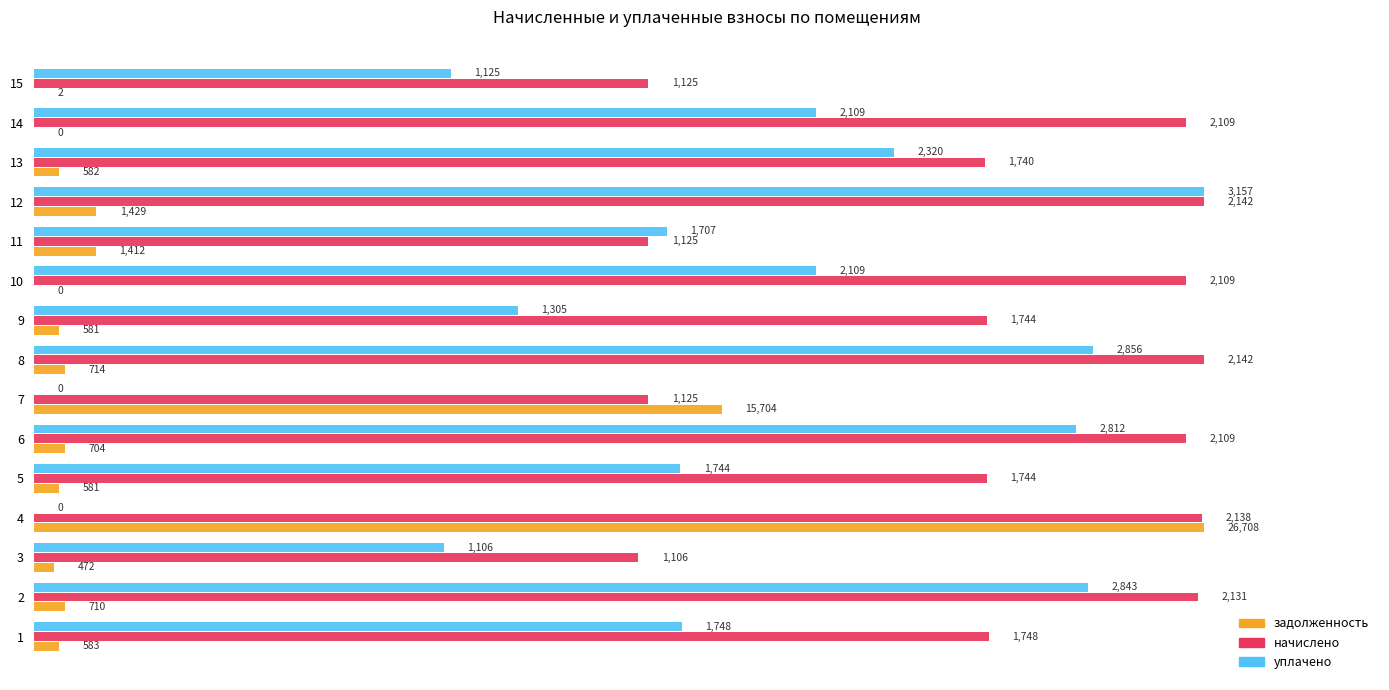

What position from the left is 0.0?

1